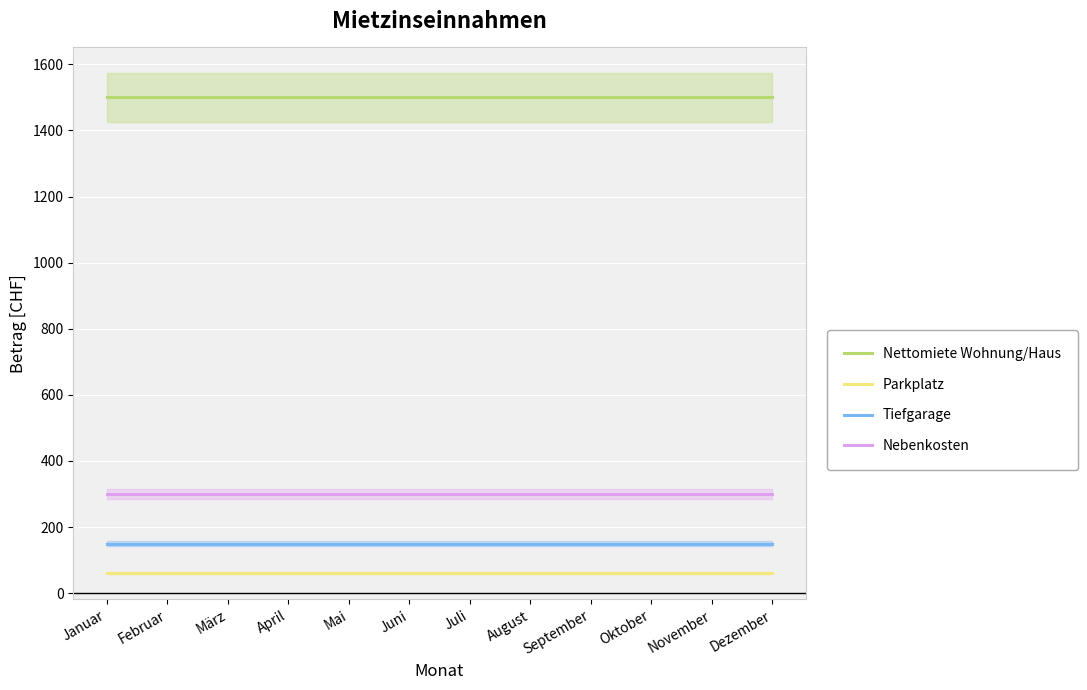

Reading left to right, list all the values displayed in this chart.

Nettomiete Wohnung/Haus: 1500	1500	1500	1500	1500	1500	1500	1500	1500	1500	1500	1500
Parkplatz: 60	60	60	60	60	60	60	60	60	60	60	60
Tiefgarage: 150	150	150	150	150	150	150	150	150	150	150	150
Nebenkosten: 300	300	300	300	300	300	300	300	300	300	300	300